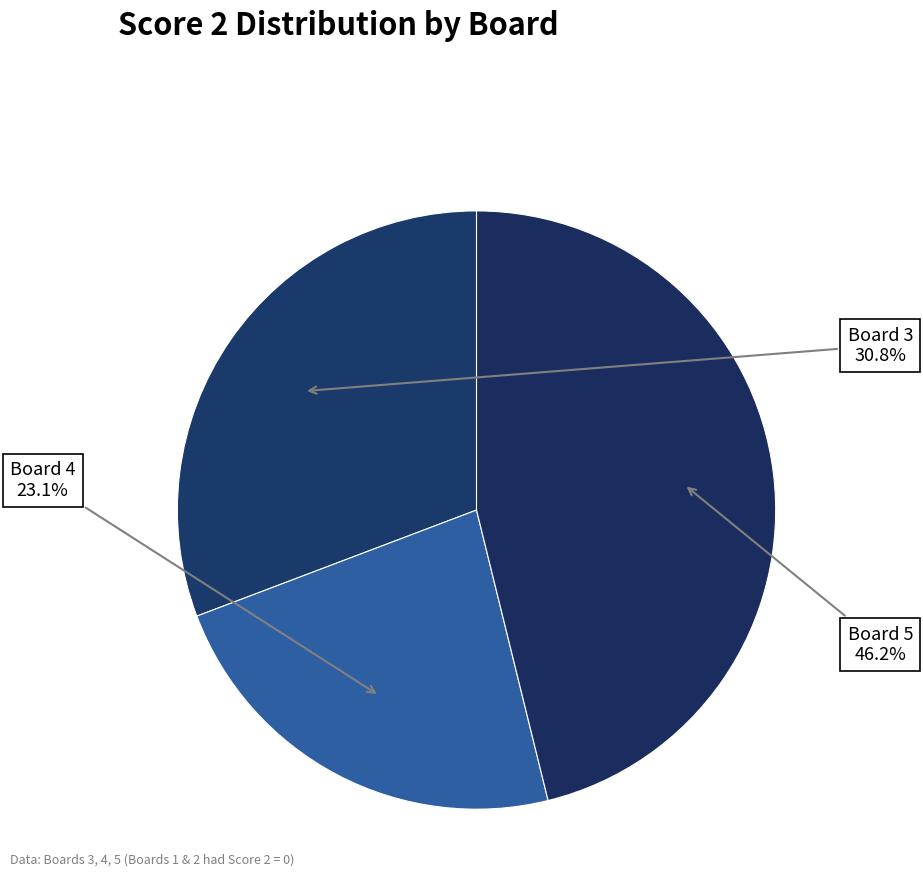

Which slice is the largest?

Board 5